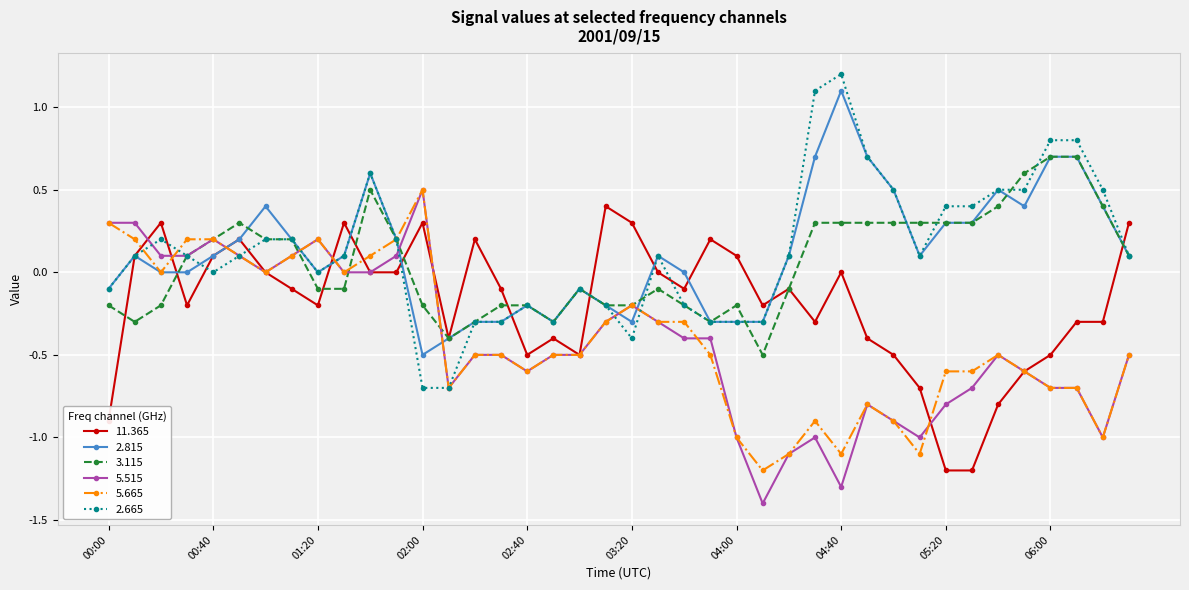

True or false: 5.665 has more than 0 points higher than both neighbors.

True